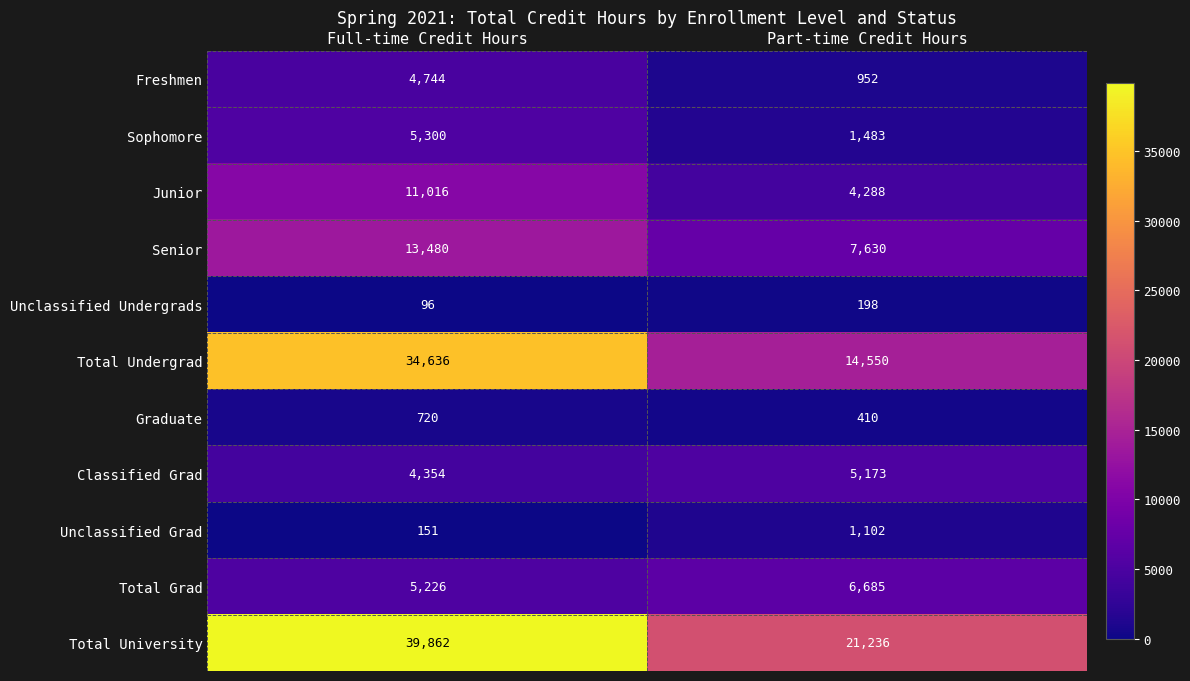

At which label does Classified Grad reach its peak?

Part-time Credit Hours